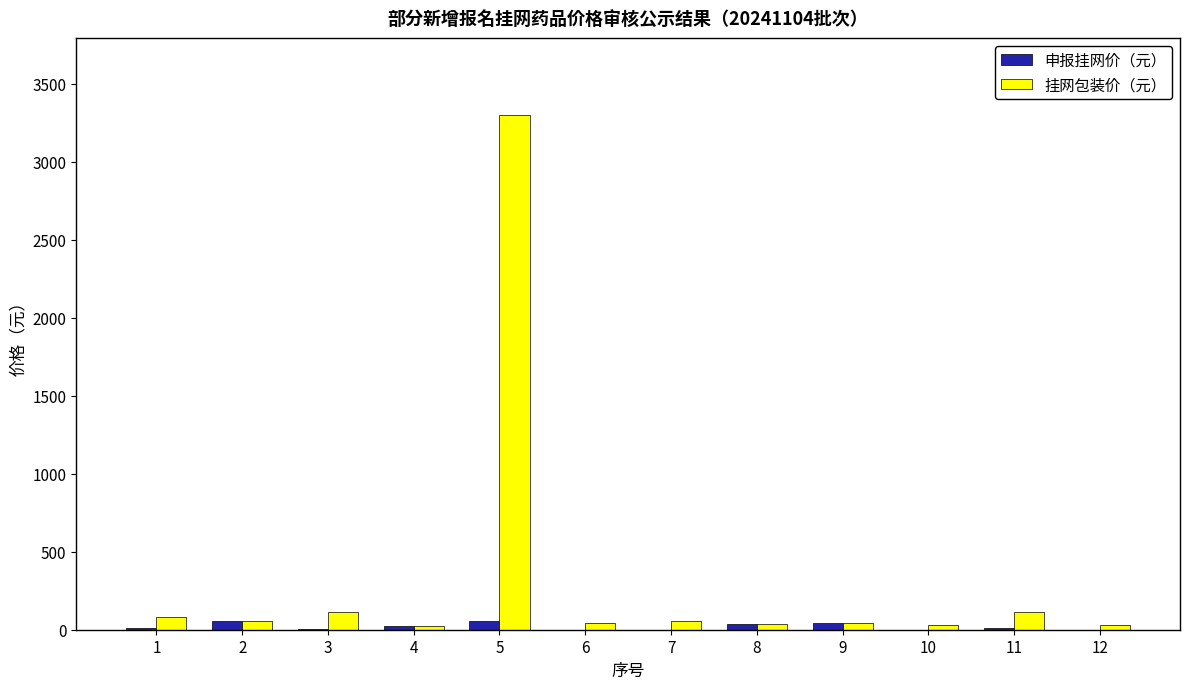

What is the greatest value displayed?

3300.0